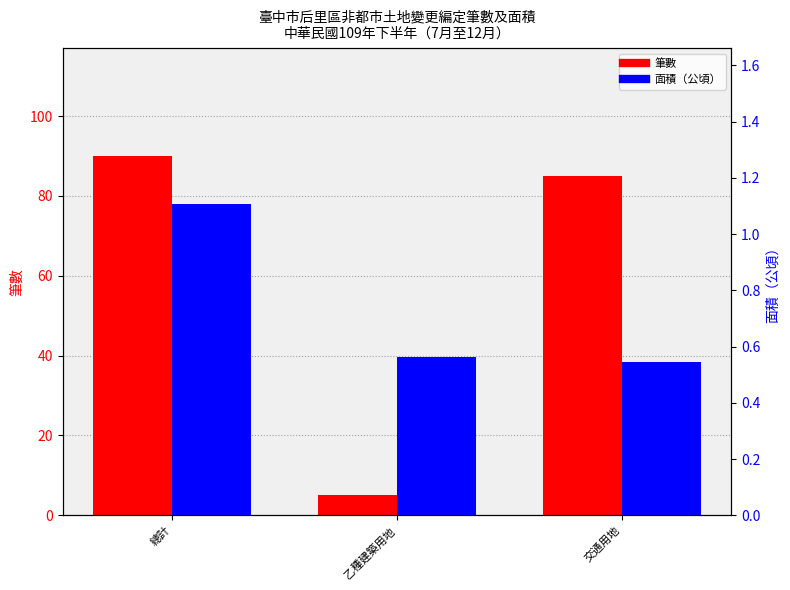

List the series in order of their peak value, lowest first.

面積, 筆數